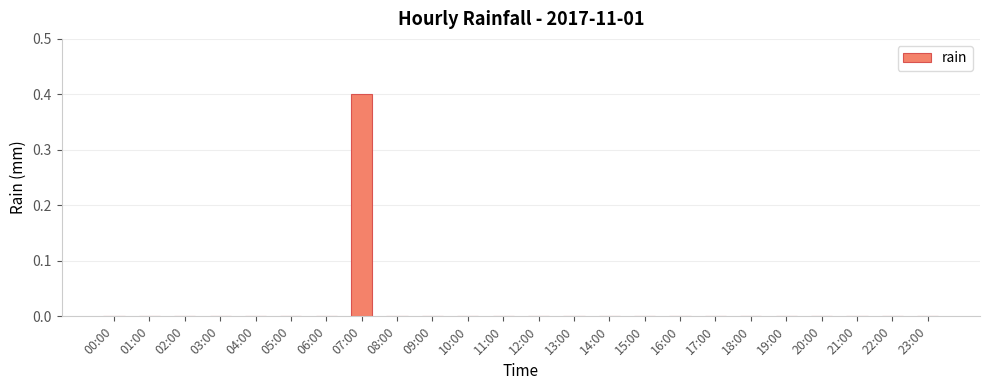

Are the bars grouped side by side (vs. stacked)?

No